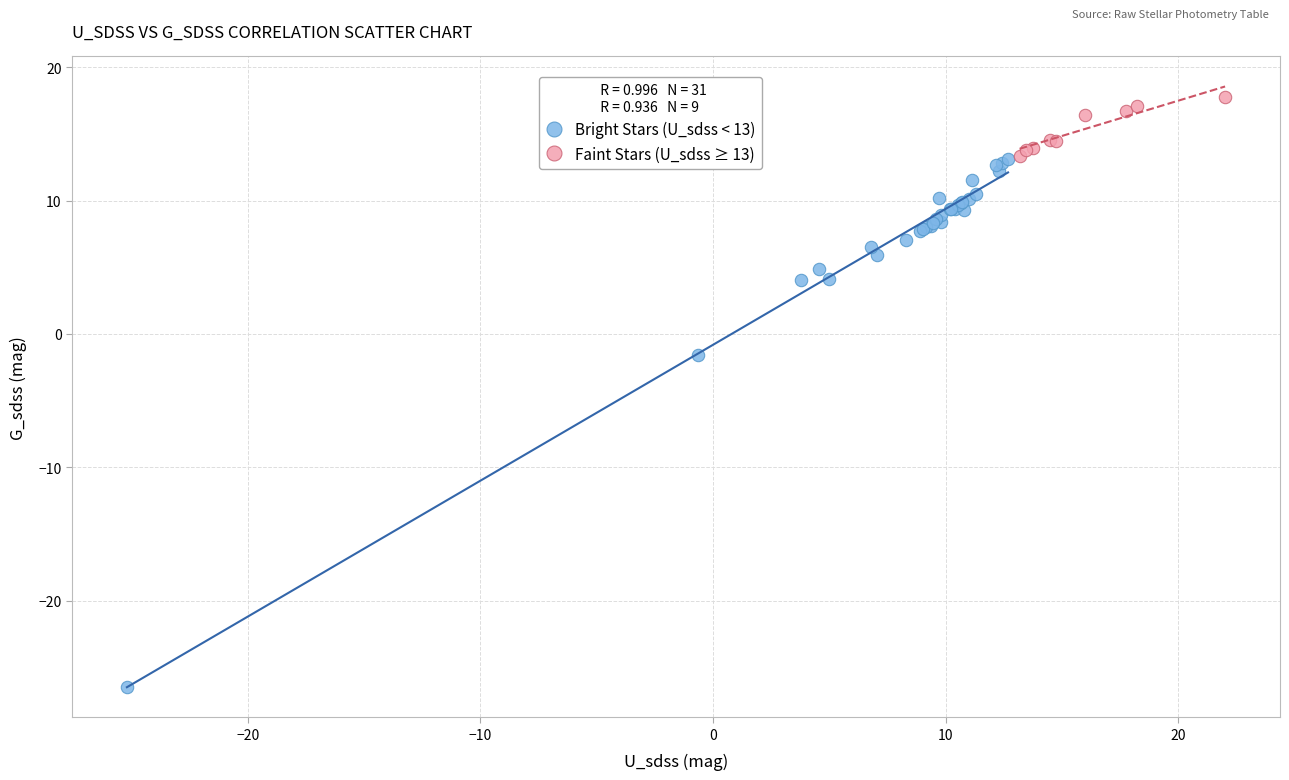

Which series reaches the maximum Y coordinate?

Faint Stars (U_sdss ≥ 13)